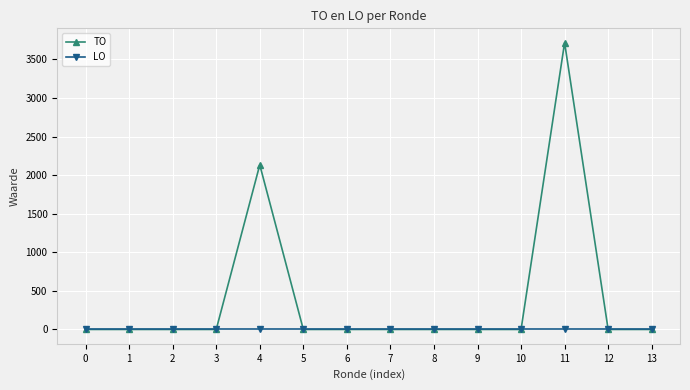

Between 9 and 11, which series saw the biggest shift?

TO